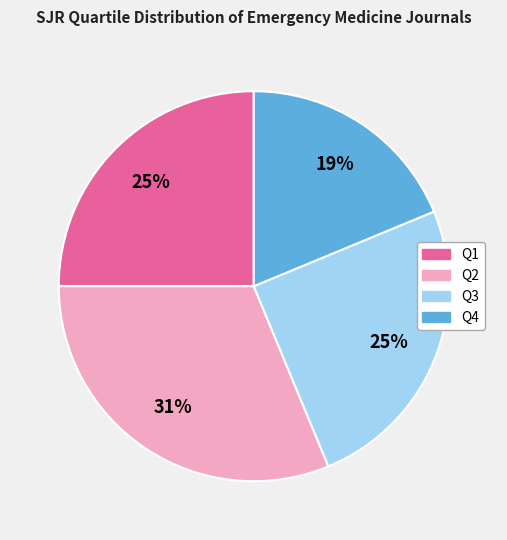

Is there any slice that represents more than half of the pie?

No